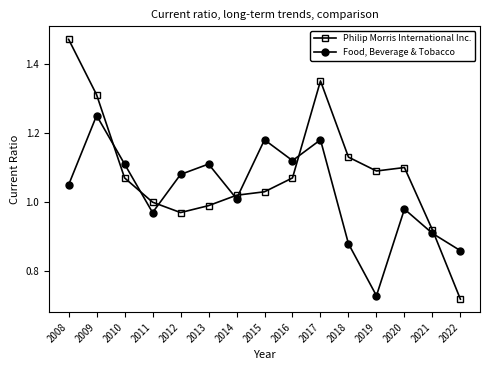

Which series has the largest range (max minus min)?

Philip Morris International Inc.